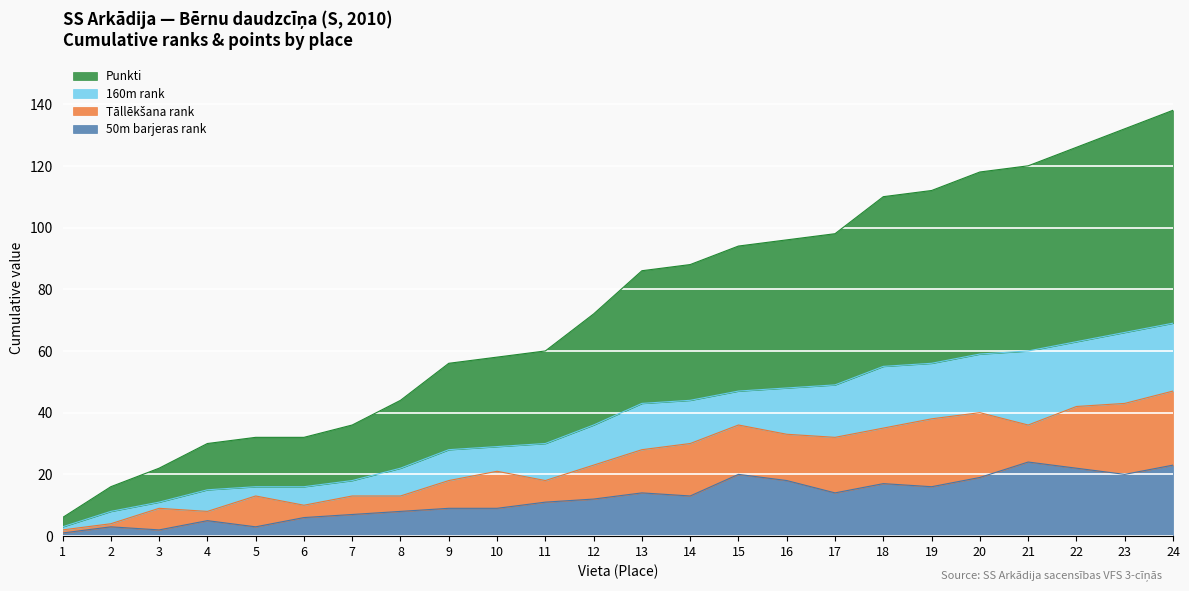

How many lines are shown in the chart?

4